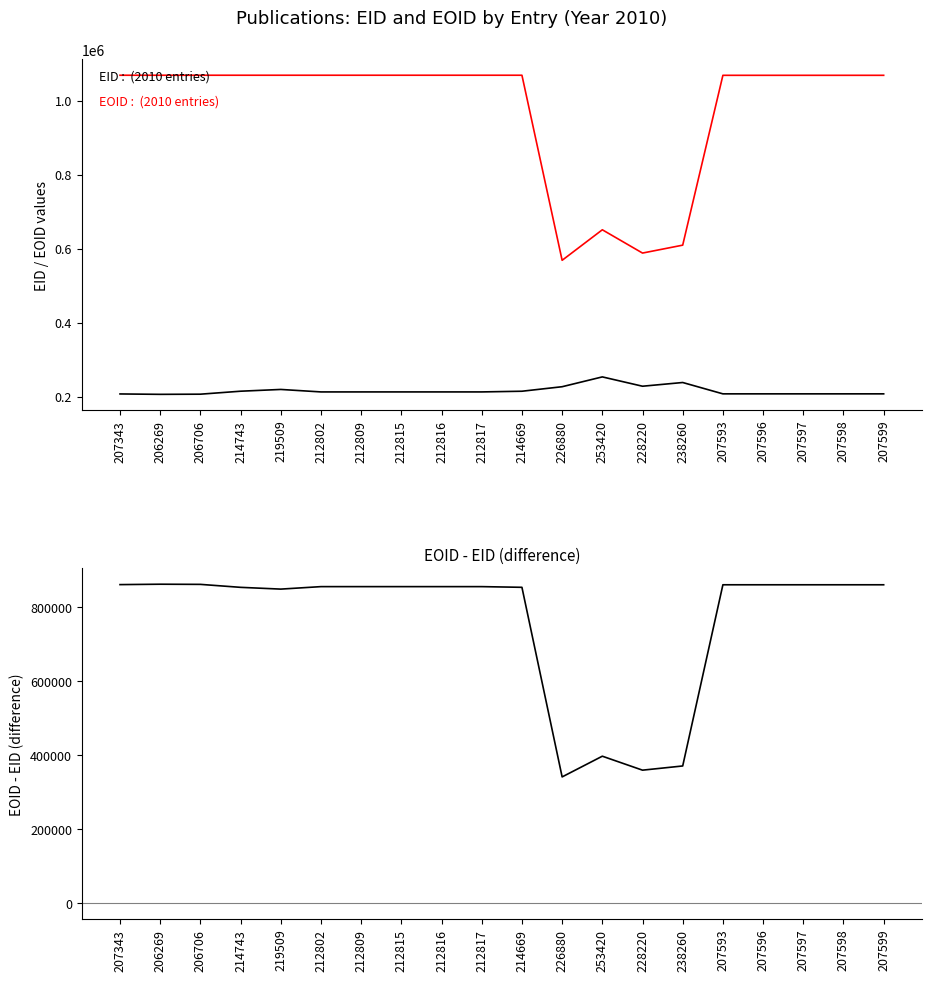

What are all the series names shown in the legend?

EOID, EID, EOID - EID